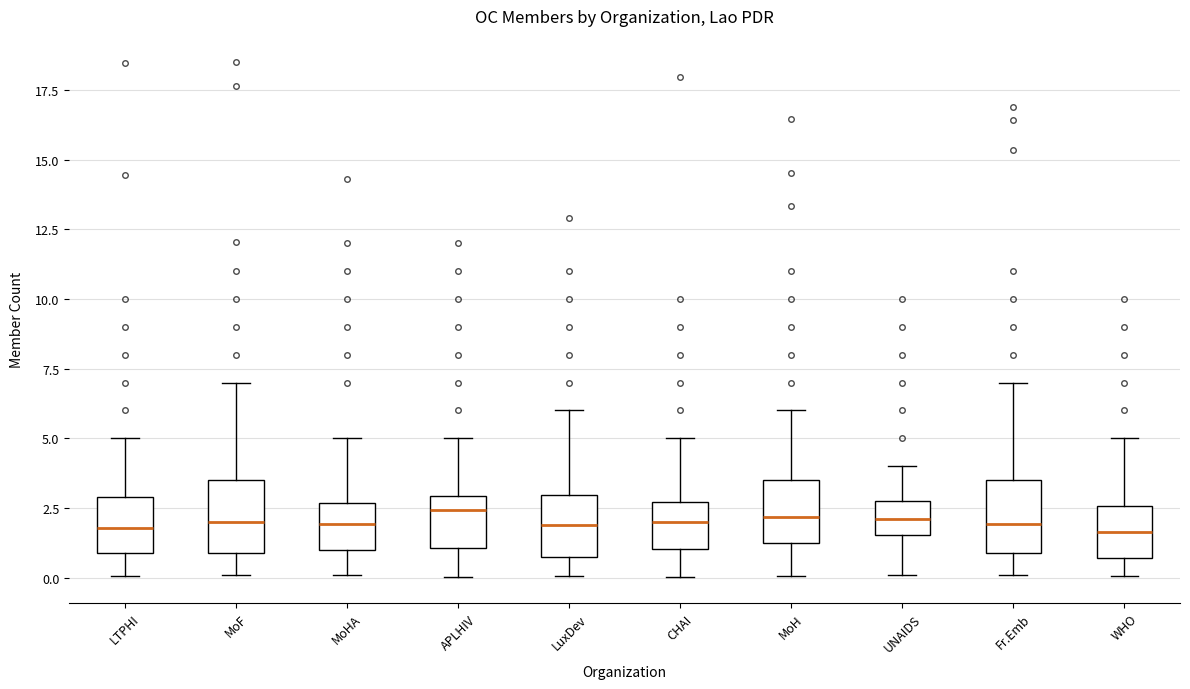

Reading left to right, read every box against the y-axis: the position of its median line, the range the box covers, and the ends of its whiskers. The values are not printed on the chart, so give them approximately, as read against the axis.

LTPHI: median 2.0, box 1.0 to 3.0, whiskers 0.0 to 5.0
MoF: median 2.0, box 1.0 to 3.5, whiskers 0.0 to 7.0
MoHA: median 2.0, box 1.0 to 2.5, whiskers 0.0 to 5.0
APLHIV: median 2.5, box 1.0 to 3.0, whiskers 0.0 to 5.0
LuxDev: median 2.0, box 0.5 to 3.0, whiskers 0.0 to 6.0
CHAI: median 2.0, box 1.0 to 2.5, whiskers 0.0 to 5.0
MoH: median 2.0, box 1.0 to 3.5, whiskers 0.0 to 6.0
UNAIDS: median 2.0, box 1.5 to 3.0, whiskers 0.0 to 4.0
Fr.Emb: median 2.0, box 1.0 to 3.5, whiskers 0.0 to 7.0
WHO: median 1.5, box 0.5 to 2.5, whiskers 0.0 to 5.0